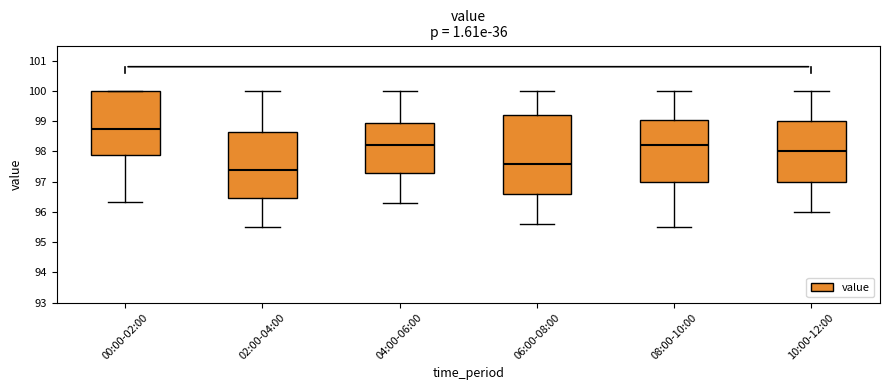

Reading left to right, read every box against the y-axis: the position of its median line, the range the box covers, and the ends of its whiskers. The values are not printed on the chart, so give them approximately, as read against the axis.

00:00-02:00: median 98.7, box 97.9 to 100.0, whiskers 96.3 to 100.0
02:00-04:00: median 97.4, box 96.5 to 98.7, whiskers 95.5 to 100.0
04:00-06:00: median 98.2, box 97.3 to 99.0, whiskers 96.3 to 100.0
06:00-08:00: median 97.6, box 96.6 to 99.2, whiskers 95.6 to 100.0
08:00-10:00: median 98.2, box 97.0 to 99.0, whiskers 95.5 to 100.0
10:00-12:00: median 98.0, box 97.0 to 99.0, whiskers 96.0 to 100.0